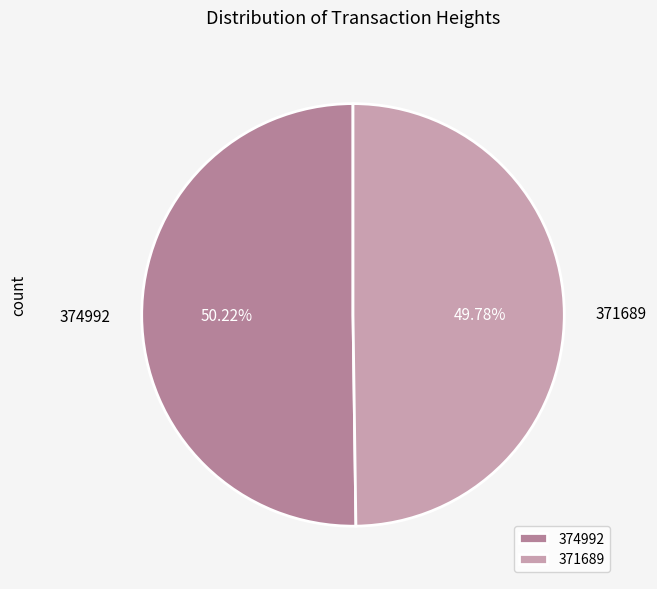

How many segments does this pie chart have?

2